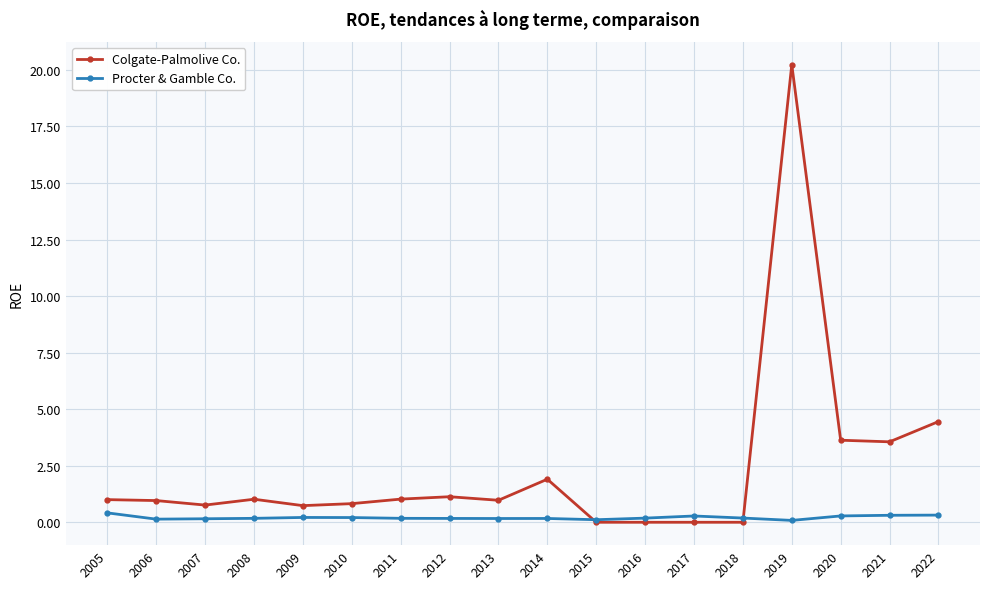

List the series in order of their peak value, highest first.

Colgate-Palmolive Co., Procter & Gamble Co.